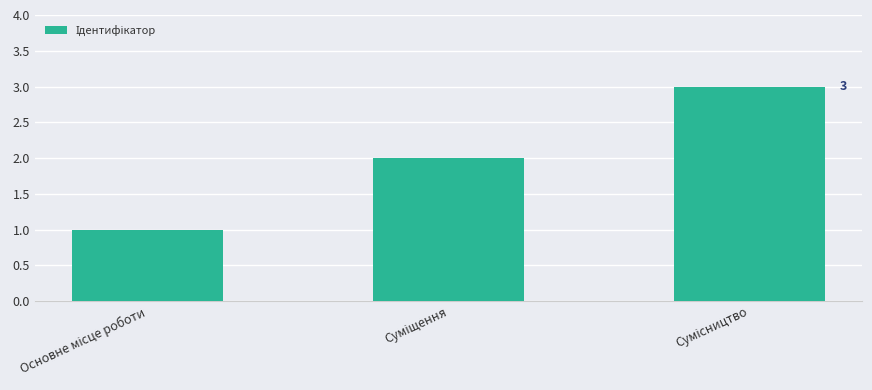

What is the maximum value shown in the chart?

3